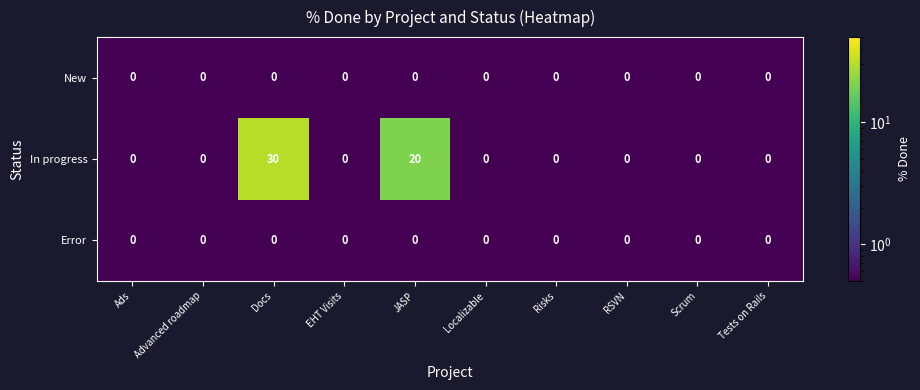

At how many categories does at least one series exceed 21?

1